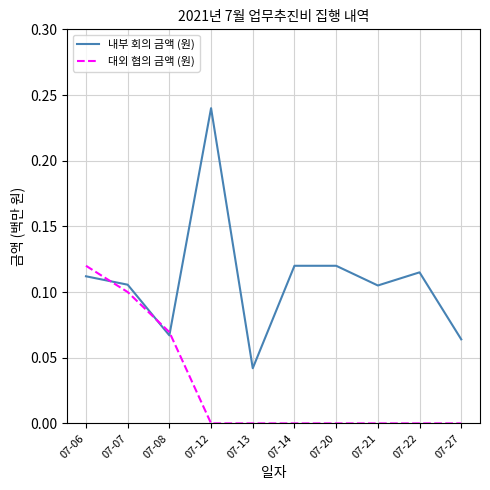

Is the value of 내부 회의 금액 (원) at 07-20 greater than the value of 대외 협의 금액 (원) at 07-12?

Yes